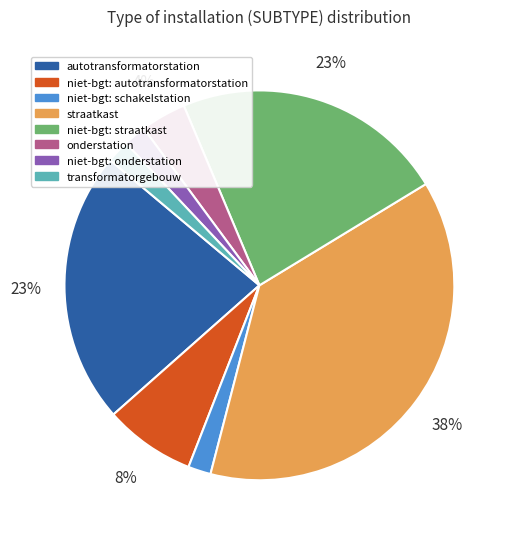

Which category has the biggest portion of the pie?

straatkast